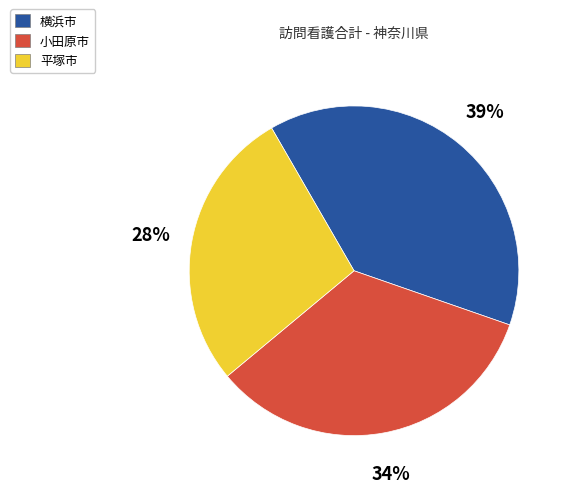

Does 小田原市 represent more than half of the total?

No